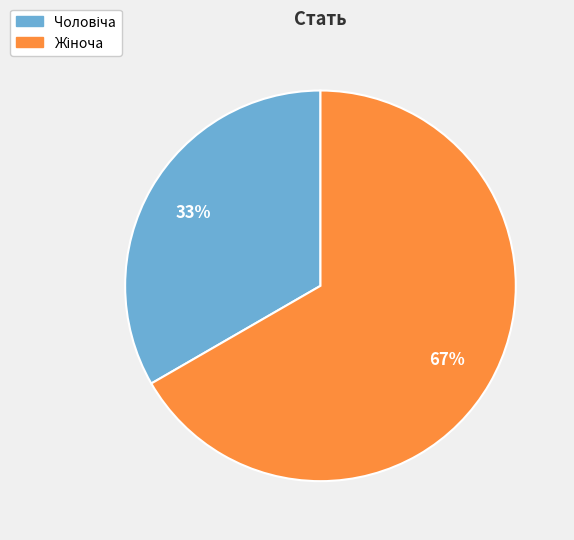

To the nearest percent, what is the average slice percentage?

50%